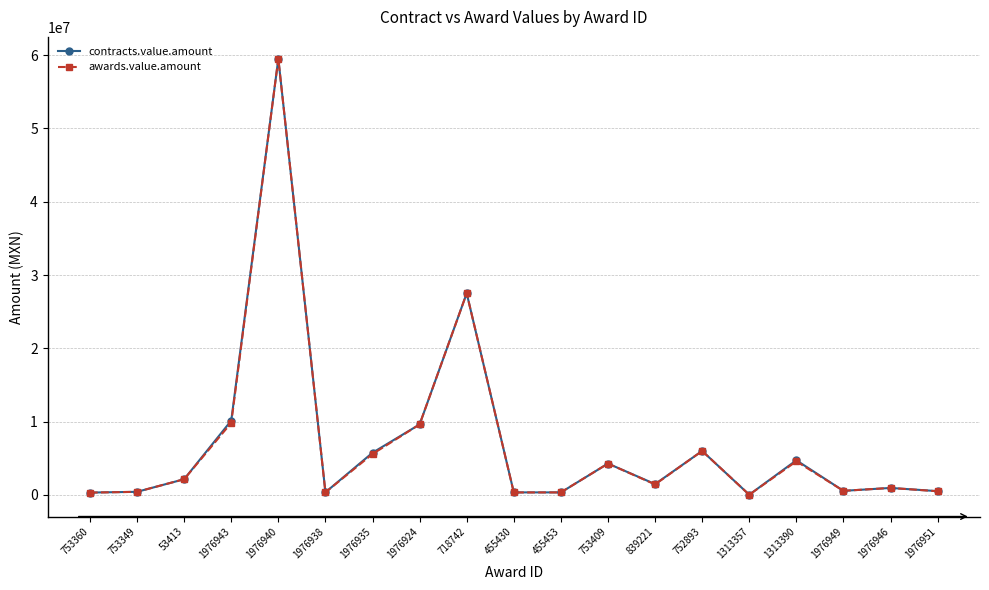

What is the difference between the maximum and minimum values in the awards.value.amount series?

59485933.1